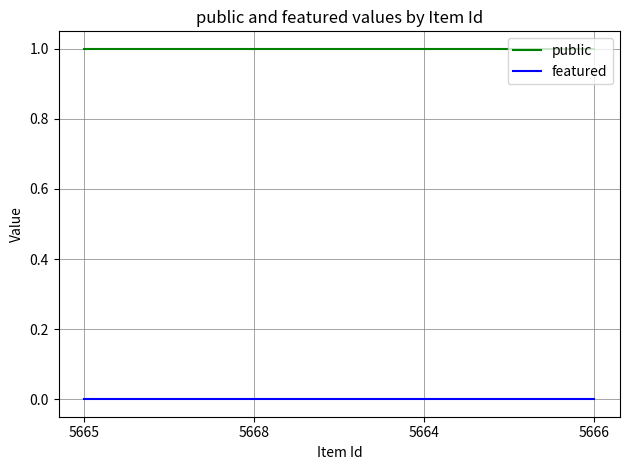

Does the chart have visible grid lines?

Yes